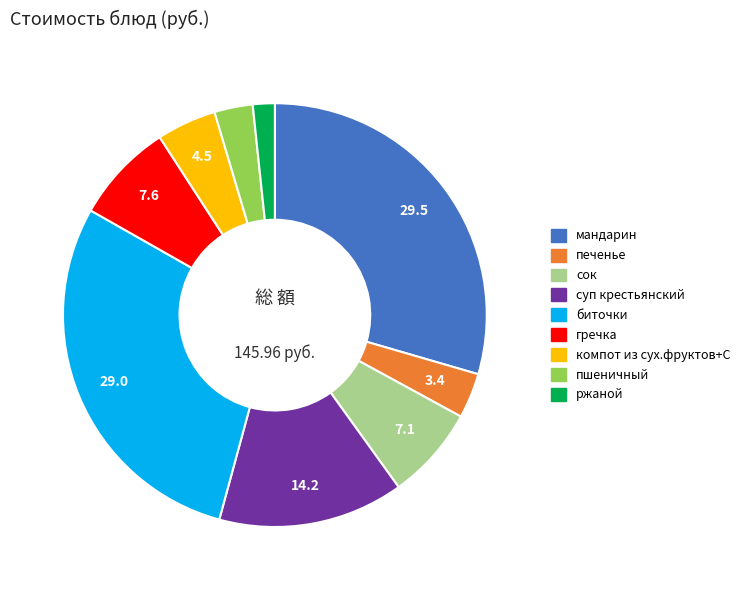

Is it true that печенье is 3% of the pie?

True